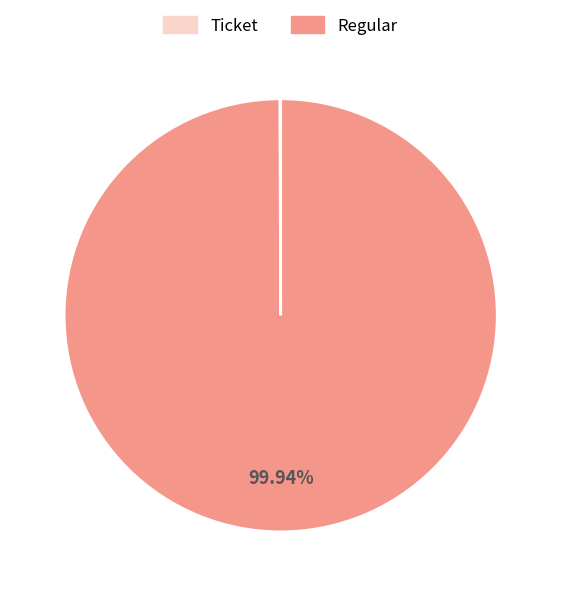

Which category accounts for the majority?

Regular